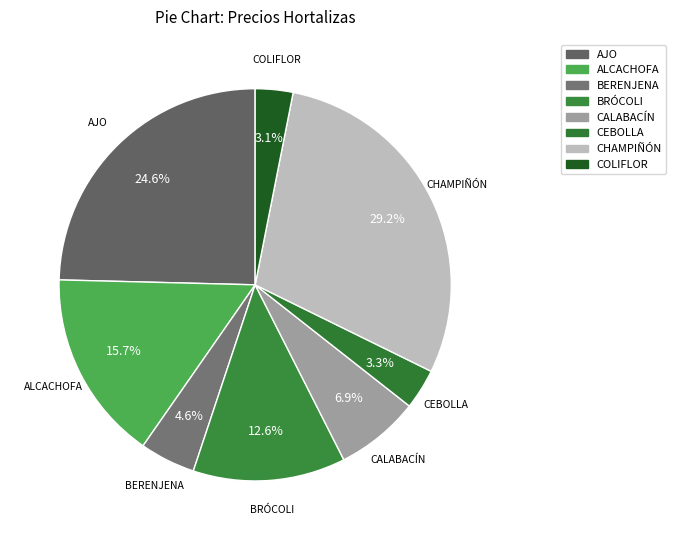

True or false: CHAMPIÑÓN accounts for 43% of the total.

False